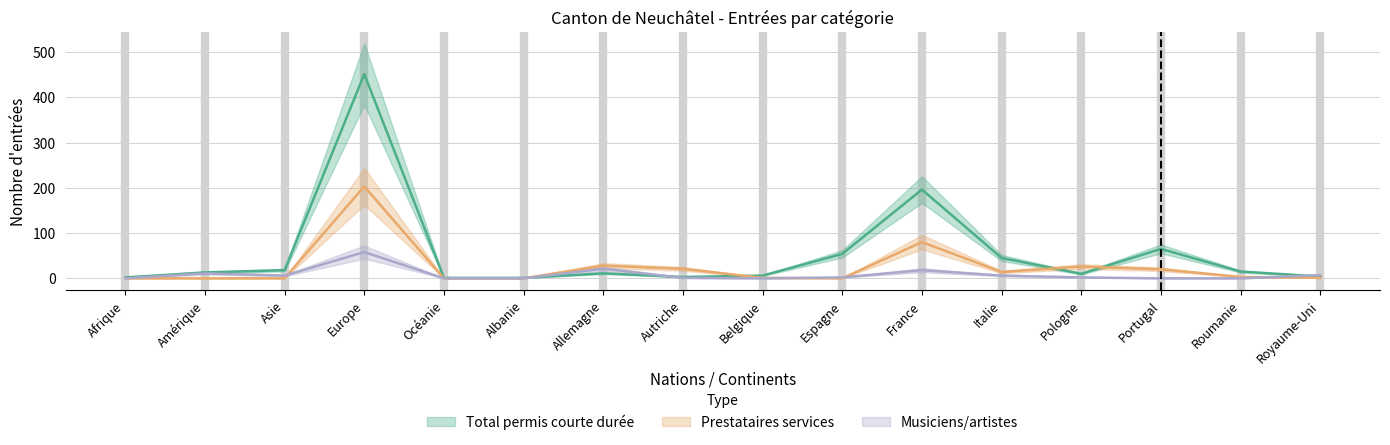

What is the value of the Total permis courte durée point at the 11th from the left?

196